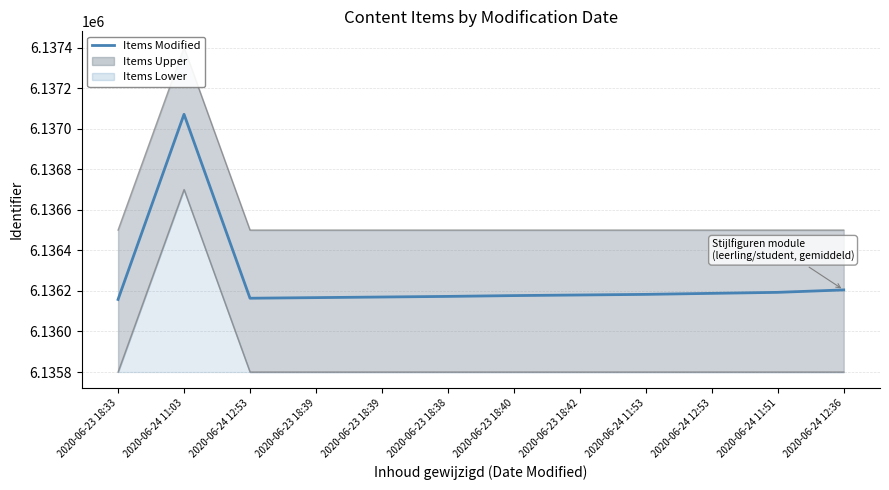

How many points are higher than both their immediate neighbors (excluding endpoints)?

1